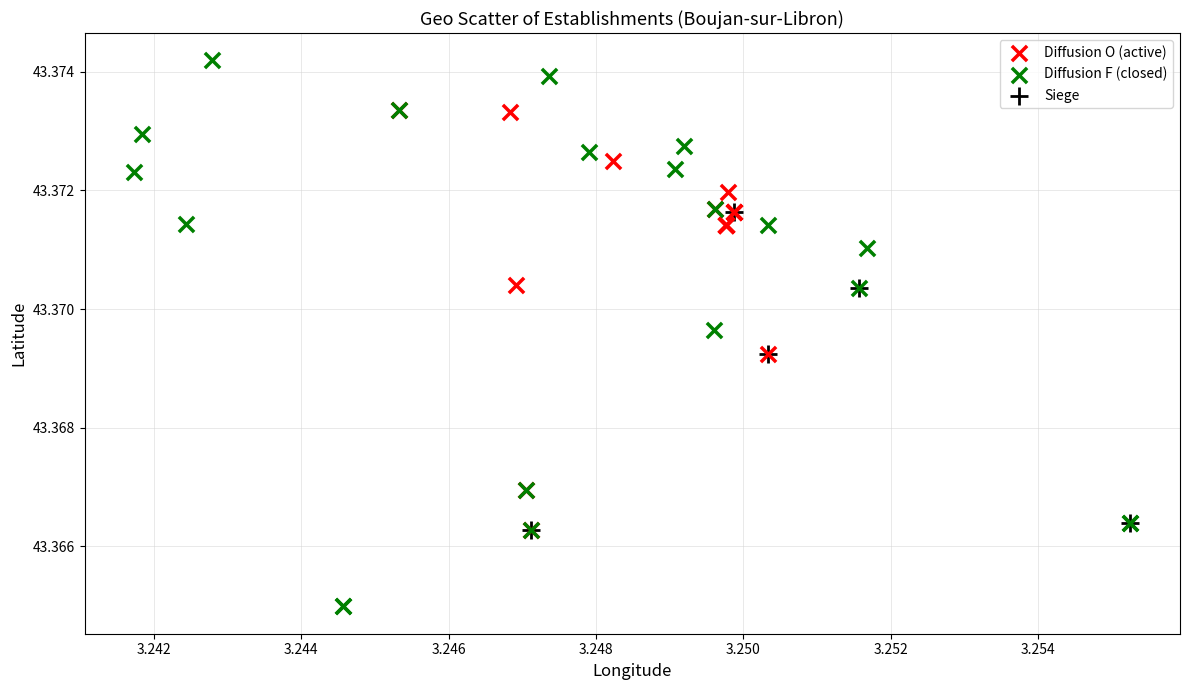

Which series contains the lowest Y value?

Diffusion F (closed)